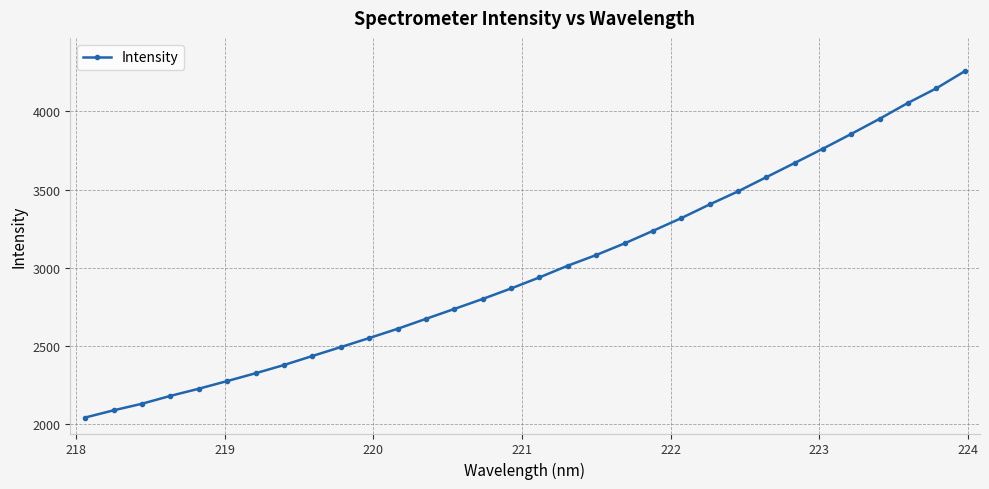

What is the value of the 32nd point from the left?

4257.9